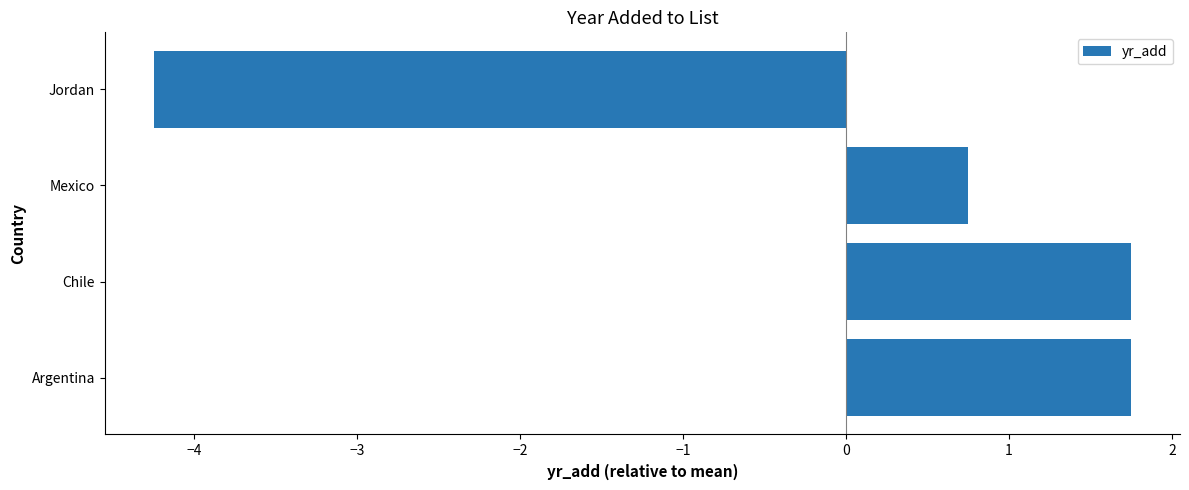

What is the difference between the second highest and second lowest values?

1.0